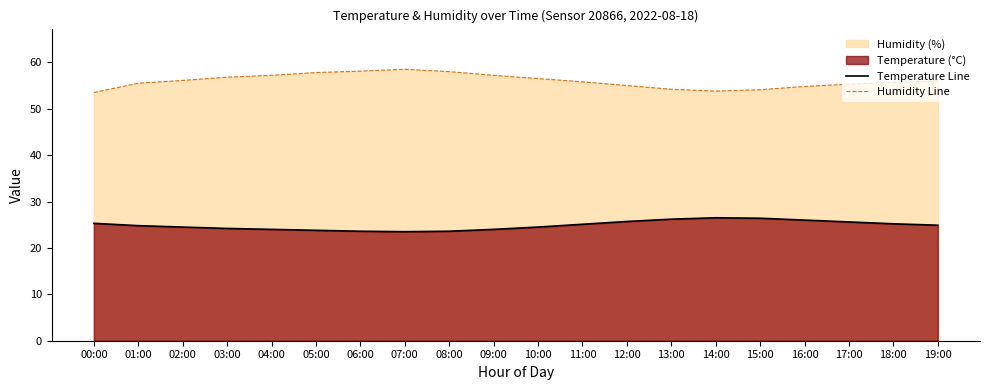

At which label is Humidity Line closest to 56?

19:00